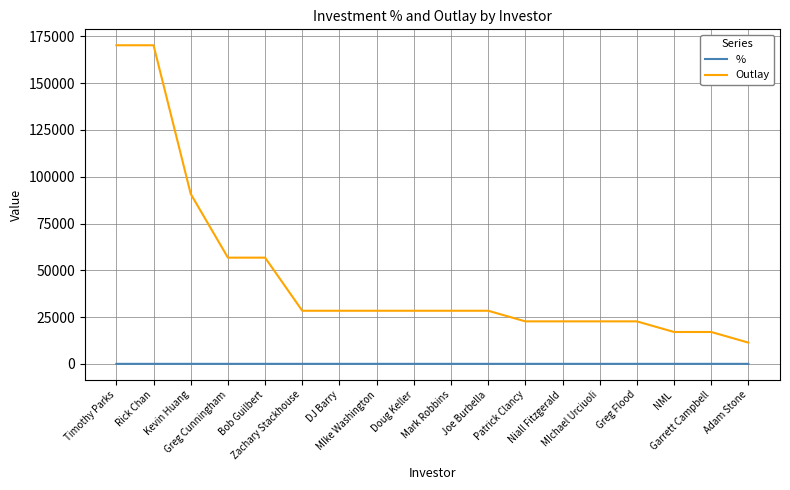

List the series in order of their peak value, lowest first.

%, Outlay